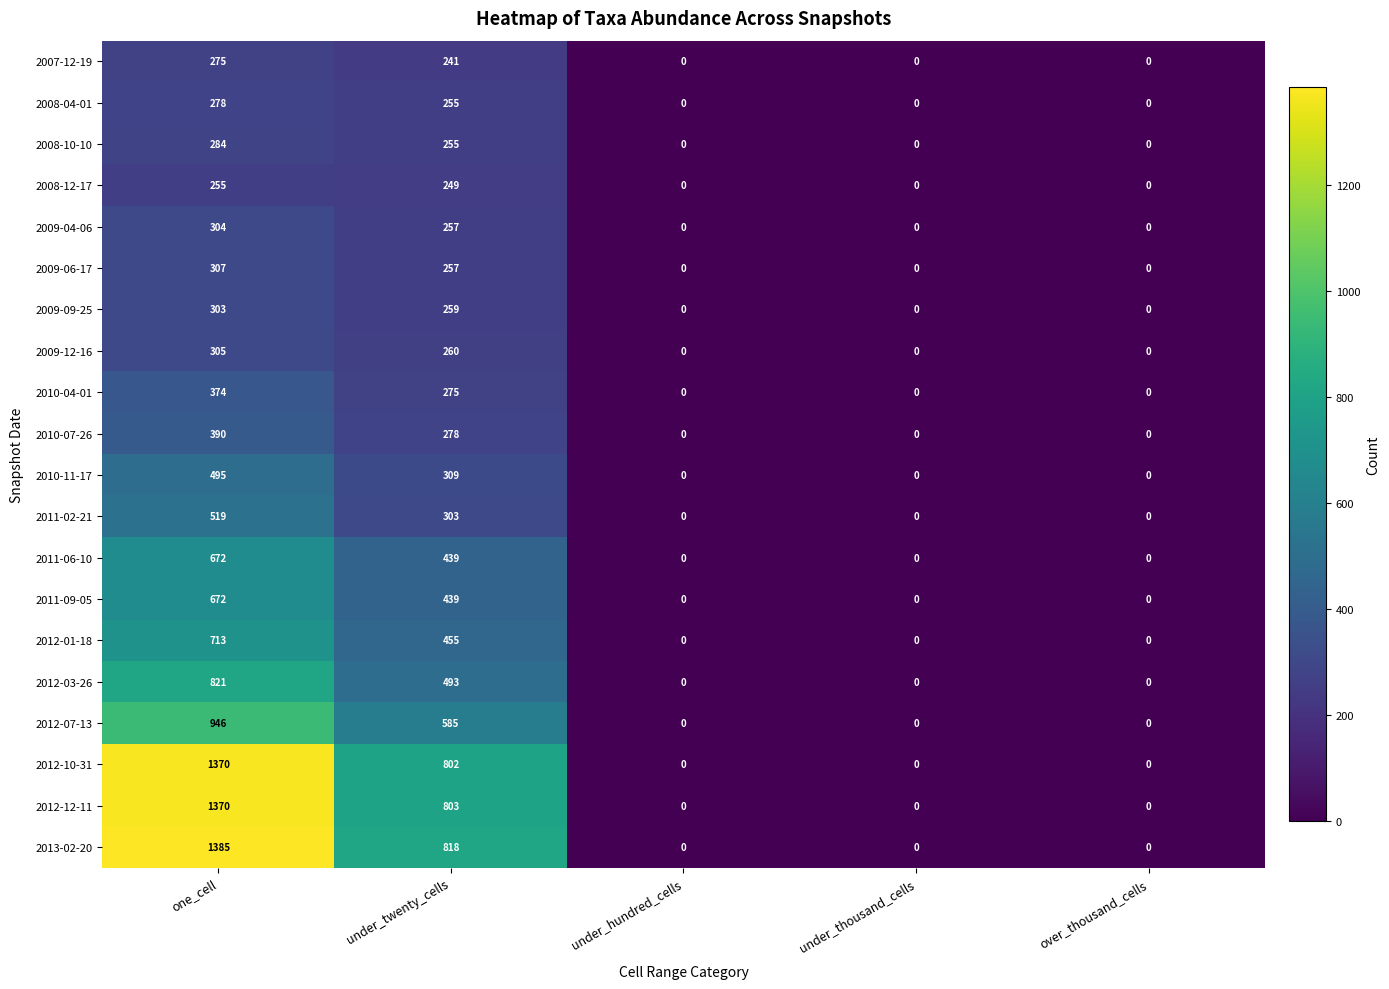

Count the number of categories in the chart.

5